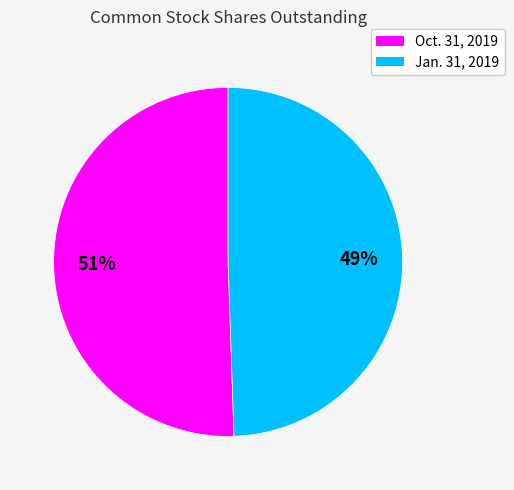

Which category has the smallest portion of the pie?

Jan. 31, 2019